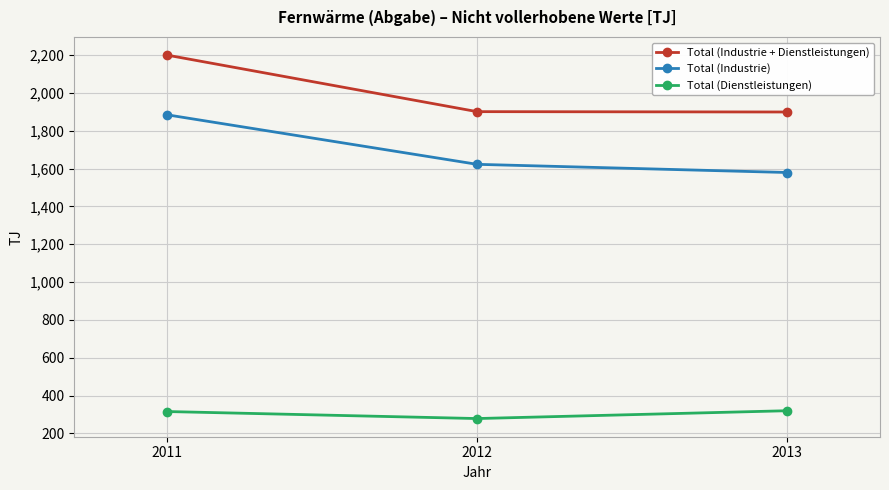

At which category is the sum across all series the highest?

2011